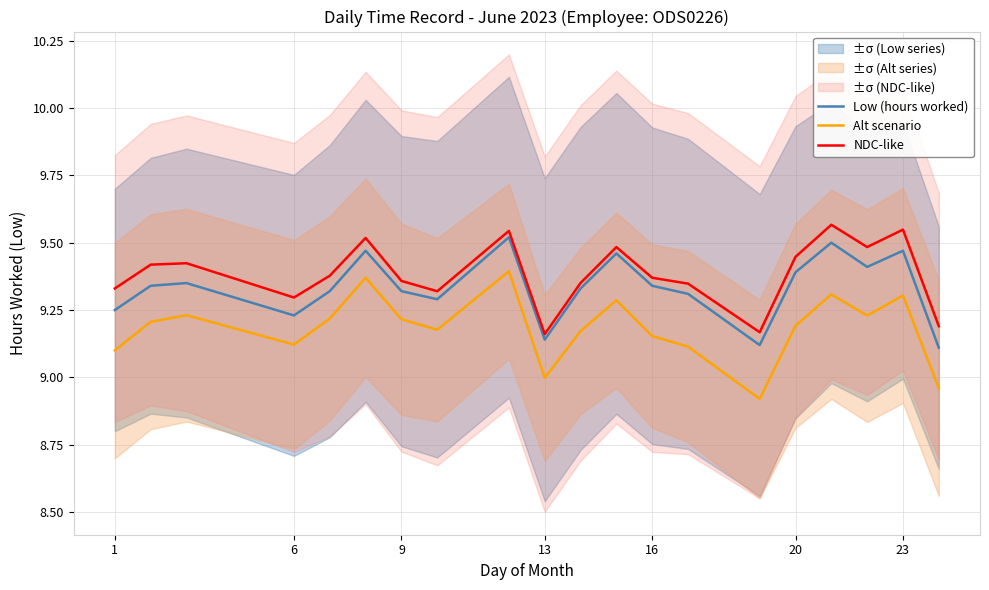

The value of Alt scenario at 20 is 9.2. True or false?

True